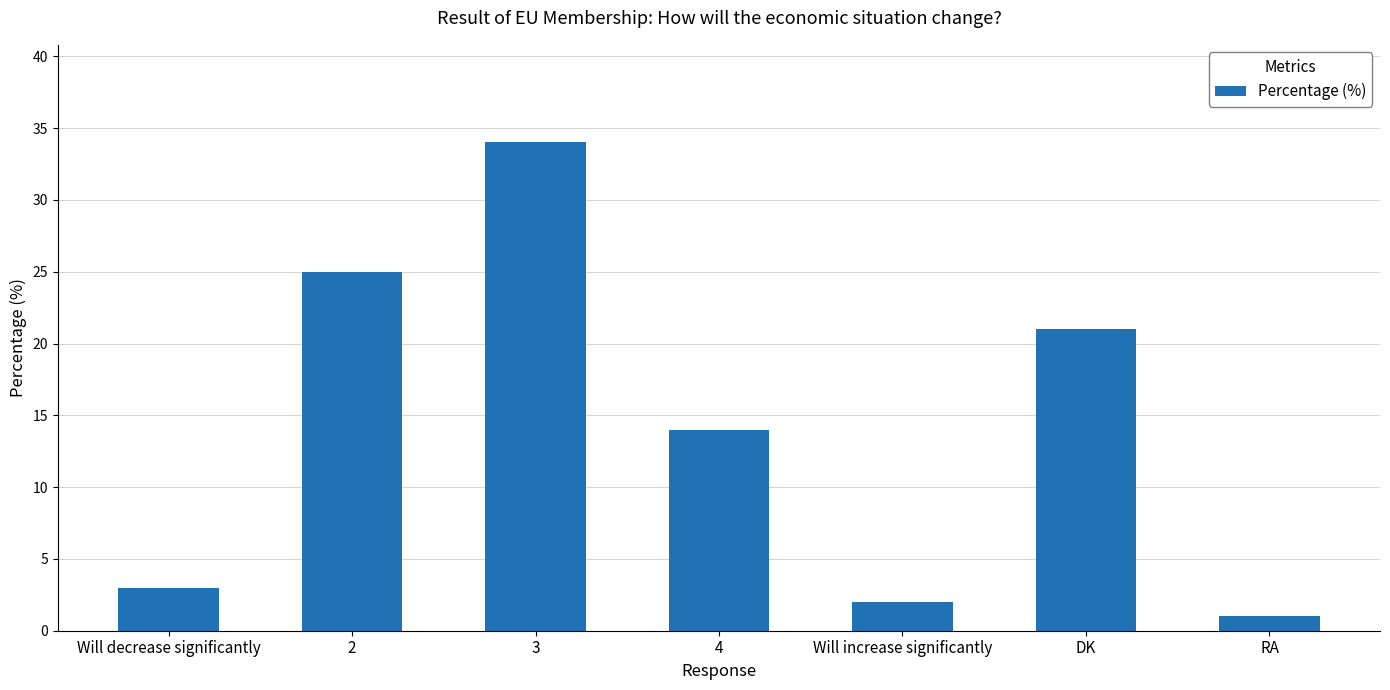

List the labels in order of value, largest first.

3, 2, DK, 4, Will decrease significantly, Will increase significantly, RA